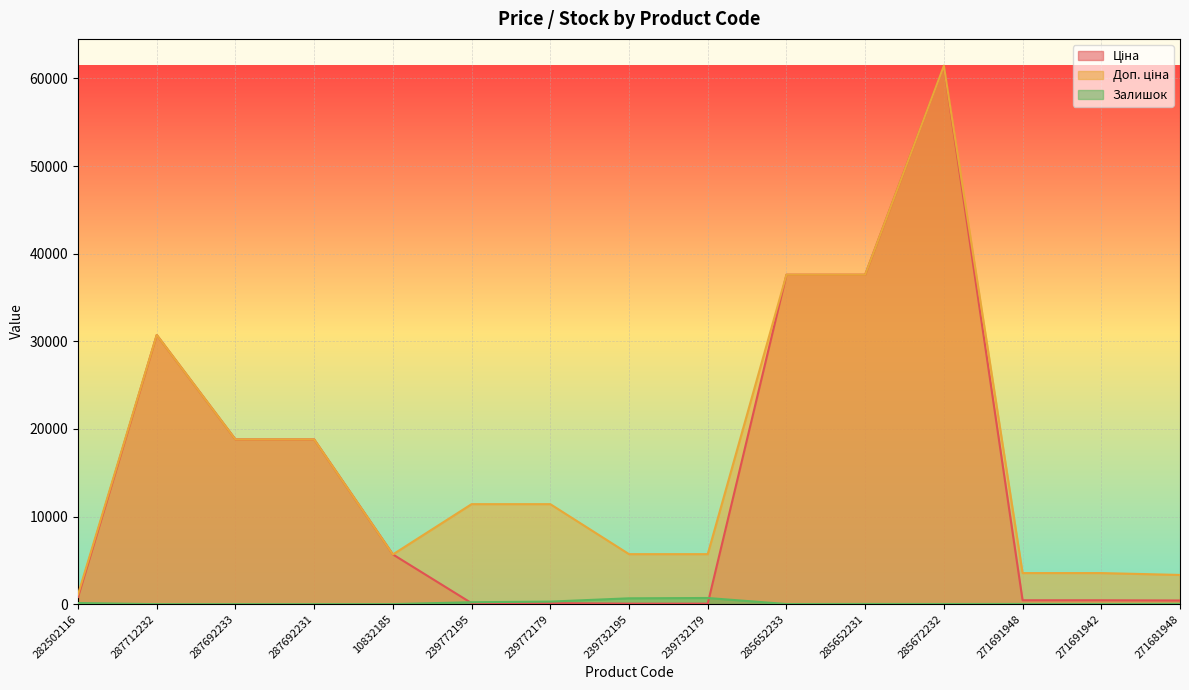

How many values in the Доп. ціна series exceed 11410?

6